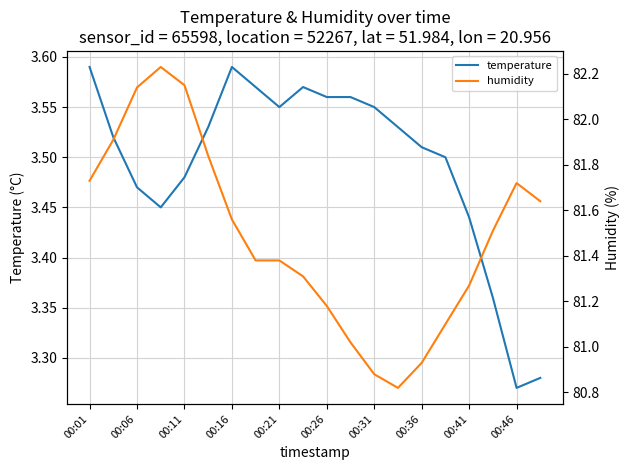

At which label is temperature closest to 3?

00:46